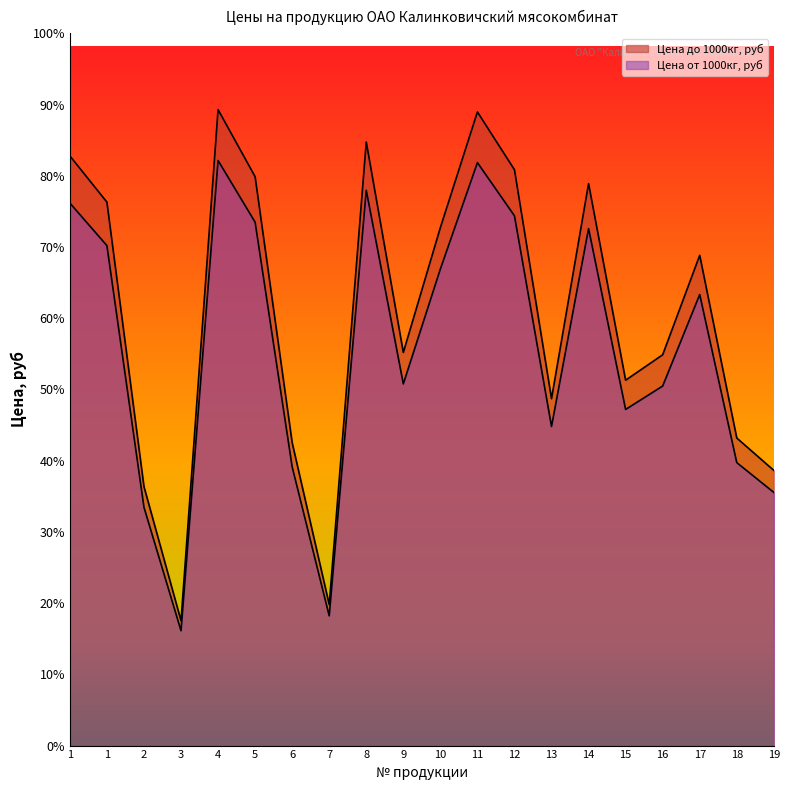

What is the value of the Цена от 1000кг, руб point at the 13th from the left?

303.5